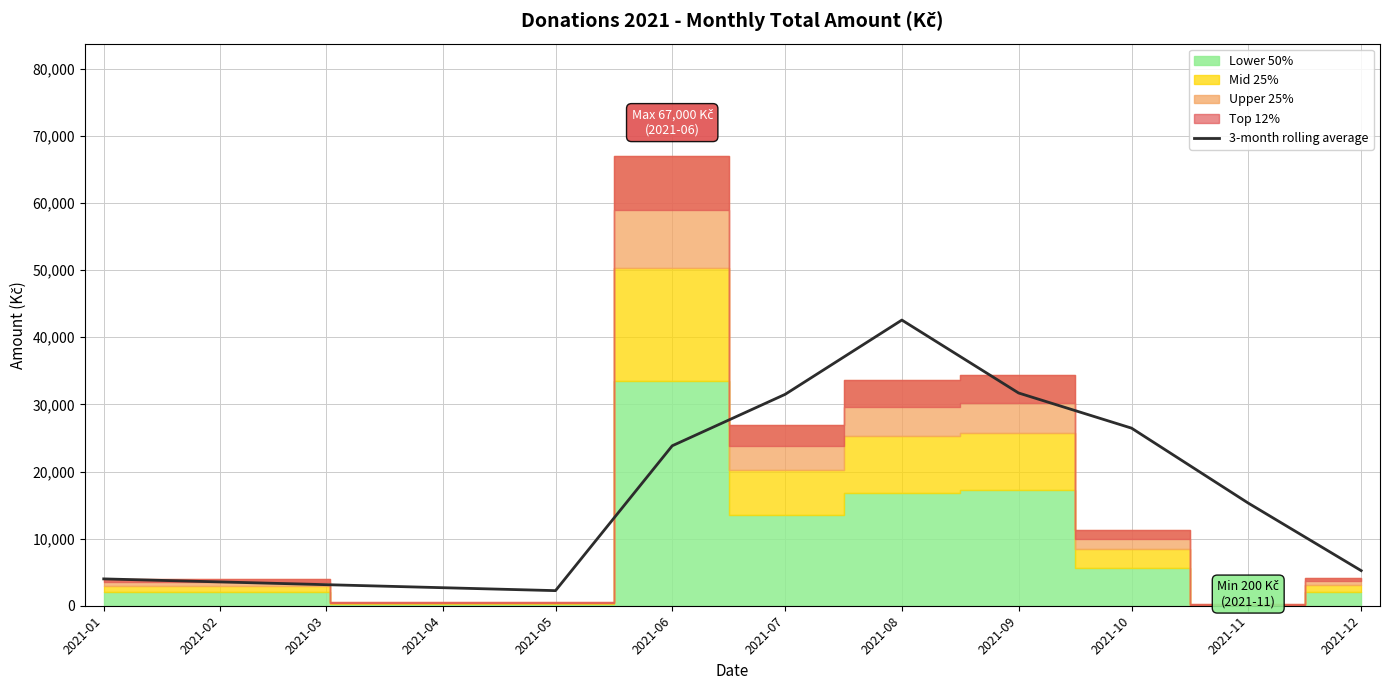

Does the chart display data point markers on the line(s)?

No